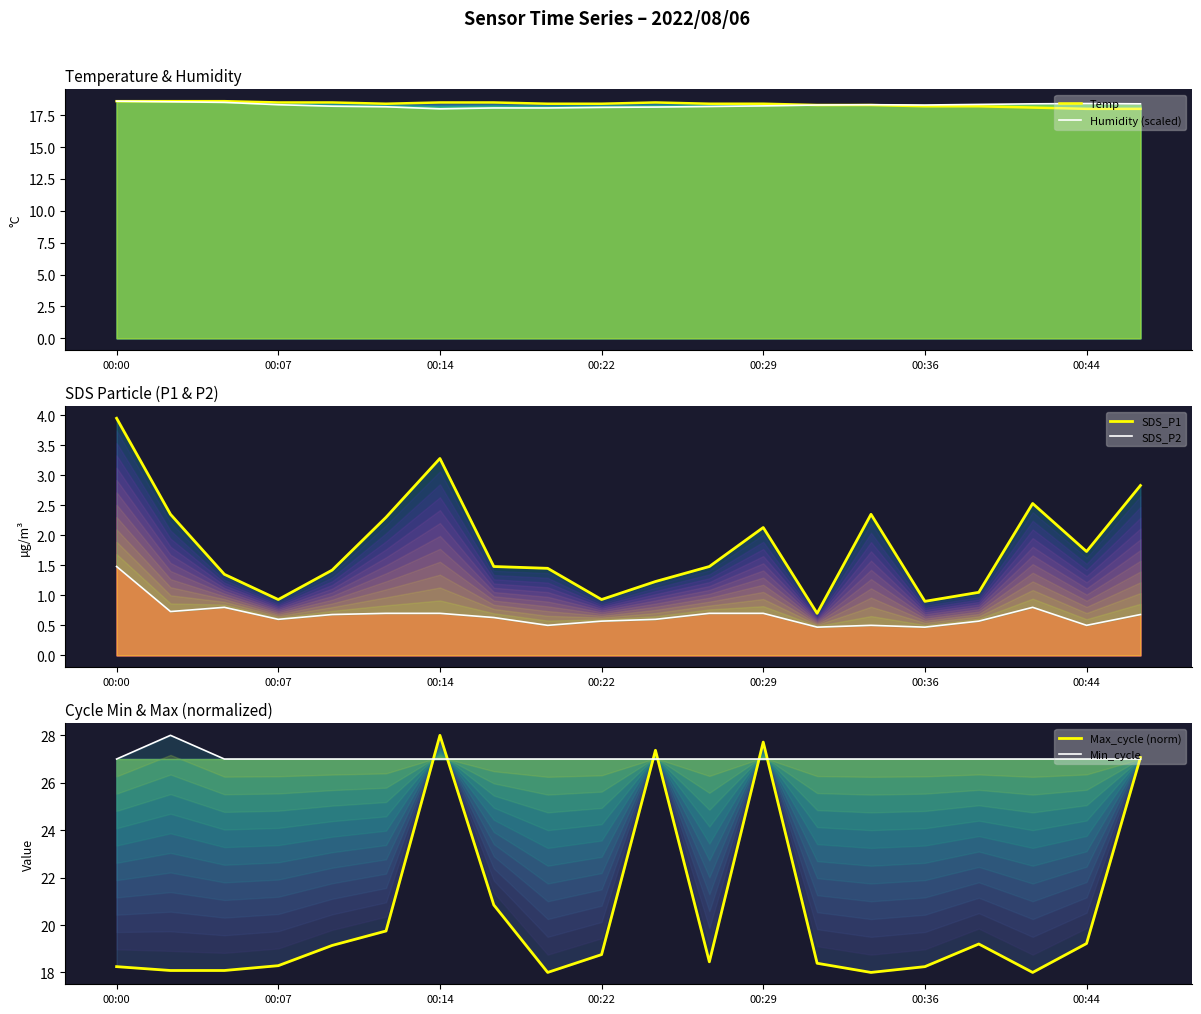

True or false: SDS_P2 and SDS_P1 intersect in this chart.

False